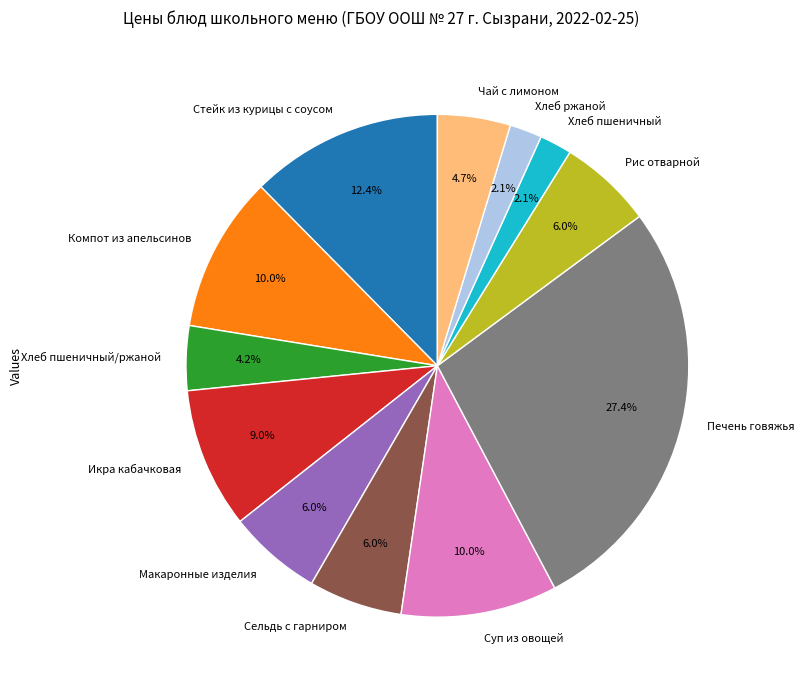

Combined, do Чай с лимоном and Печень говяжья account for over 50%?

No